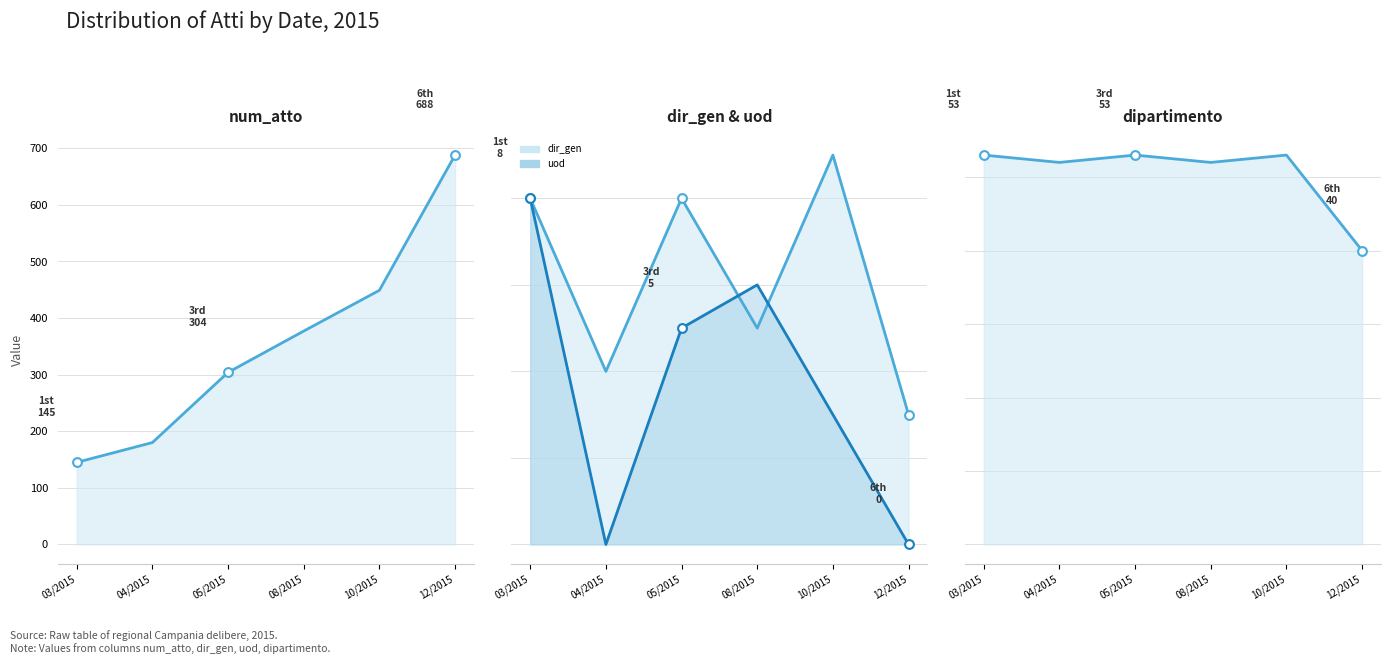

Is the value of uod line at 04/2015 greater than the value of num_atto line at 04/2015?

No